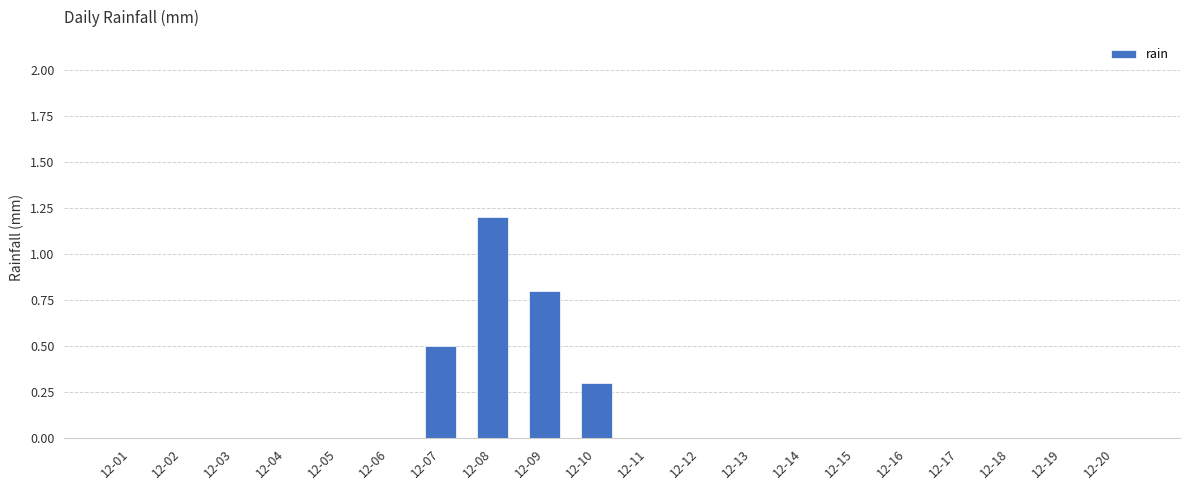

What is the sum of all values?

2.8